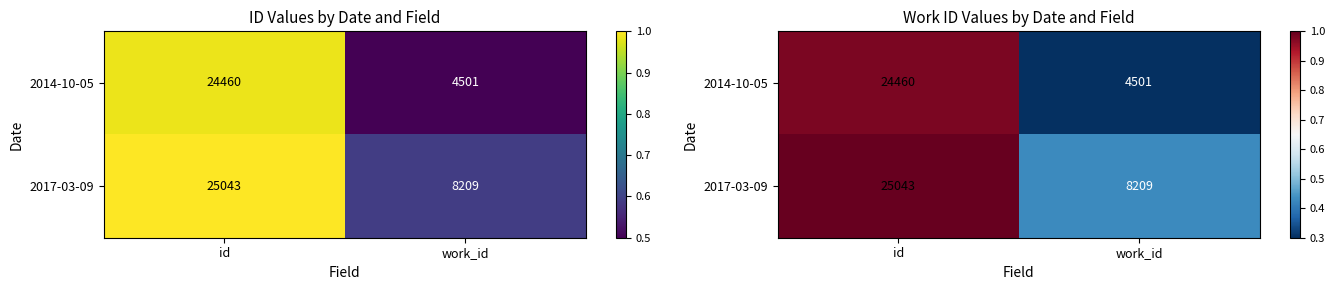

Is it true that 2014-10-05 equals 1.0 at id?

True